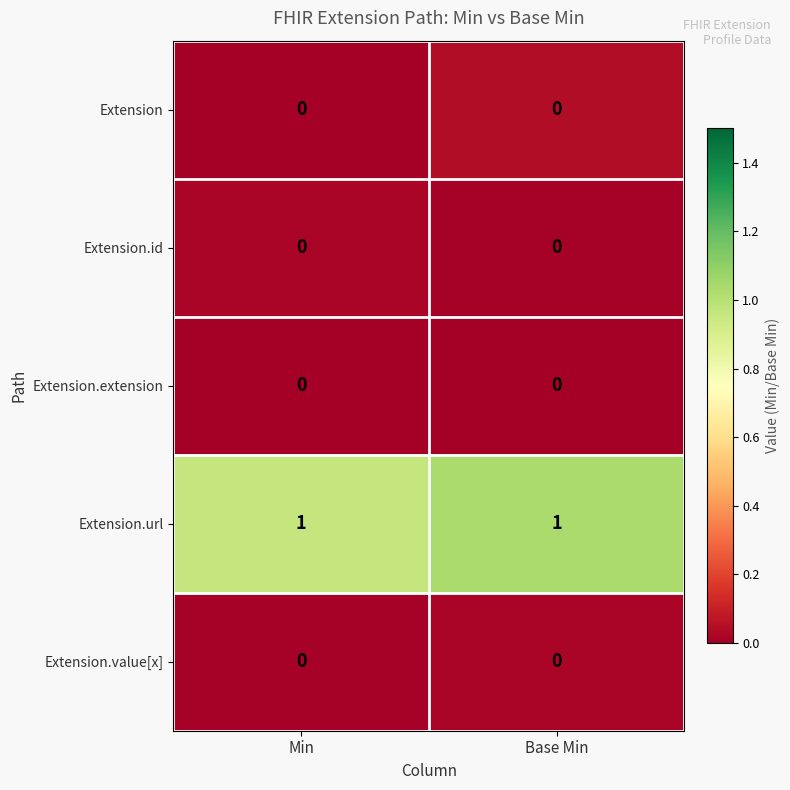

What is the spread (max minus min) of values at Base Min?

1